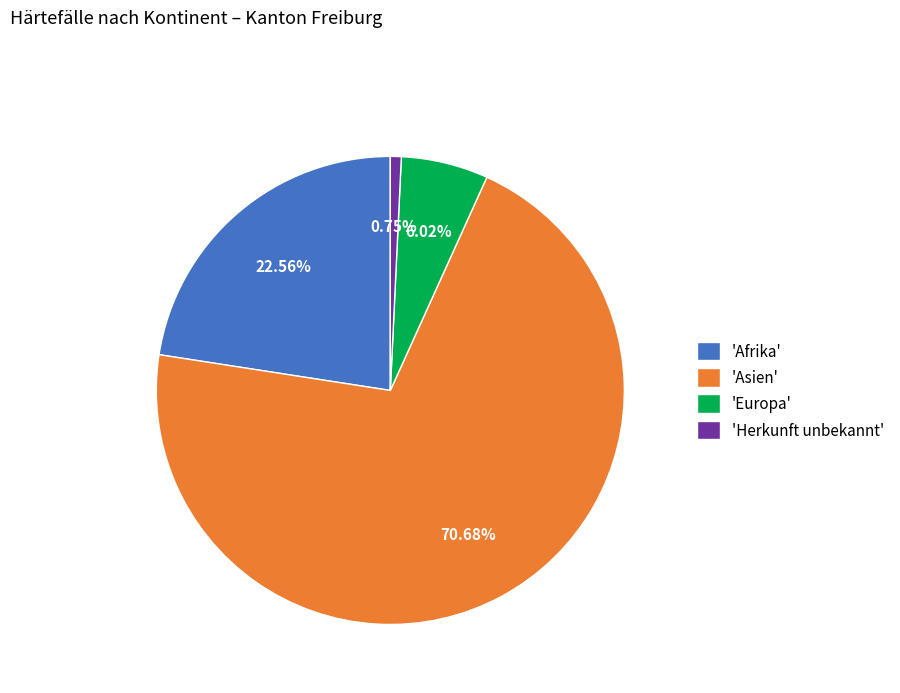

Which slice is the smallest?

'Herkunft unbekannt'